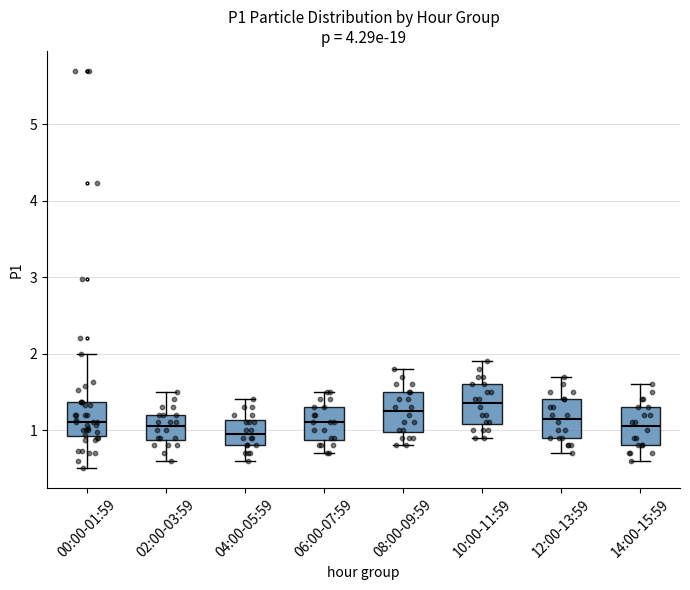

Reading left to right, read every box against the y-axis: the position of its median line, the range the box covers, and the ends of its whiskers. The values are not printed on the chart, so give them approximately, as read against the axis.

00:00-01:59: median 1.1, box 0.9 to 1.4, whiskers 0.5 to 2.0
02:00-03:59: median 1.1, box 0.9 to 1.2, whiskers 0.6 to 1.5
04:00-05:59: median 1.0, box 0.8 to 1.1, whiskers 0.6 to 1.4
06:00-07:59: median 1.1, box 0.9 to 1.3, whiskers 0.7 to 1.5
08:00-09:59: median 1.3, box 1.0 to 1.5, whiskers 0.8 to 1.8
10:00-11:59: median 1.4, box 1.1 to 1.6, whiskers 0.9 to 1.9
12:00-13:59: median 1.2, box 0.9 to 1.4, whiskers 0.7 to 1.7
14:00-15:59: median 1.1, box 0.8 to 1.3, whiskers 0.6 to 1.6